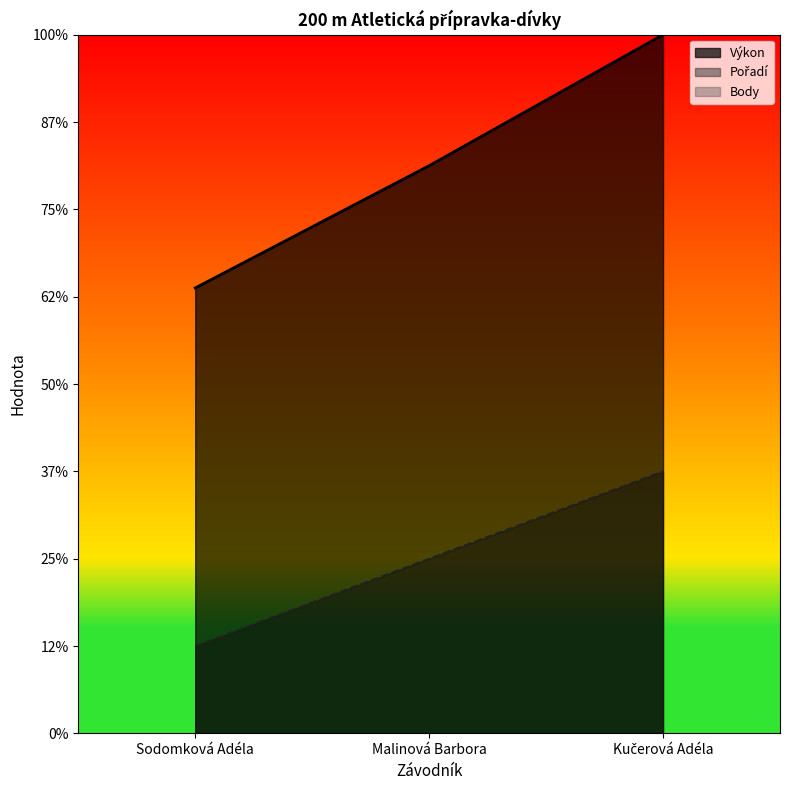

Is the value of Výkon at Kučerová Adéla greater than the value of Pořadí at Malinová Barbora?

Yes